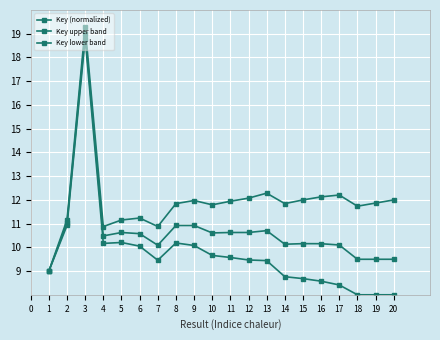

What is the sum of the Key (normalized) values at 7 and 12?

20.7